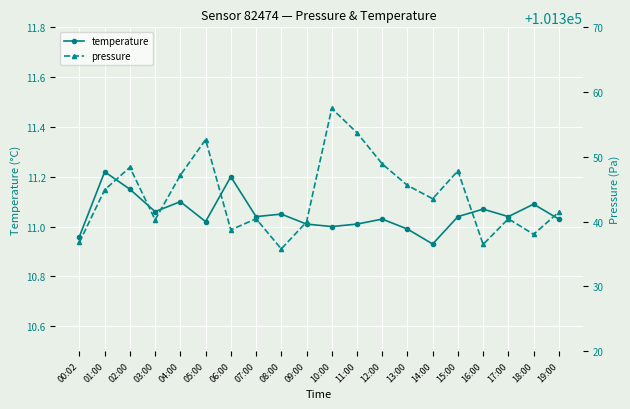

What are all the series names shown in the legend?

temperature, pressure